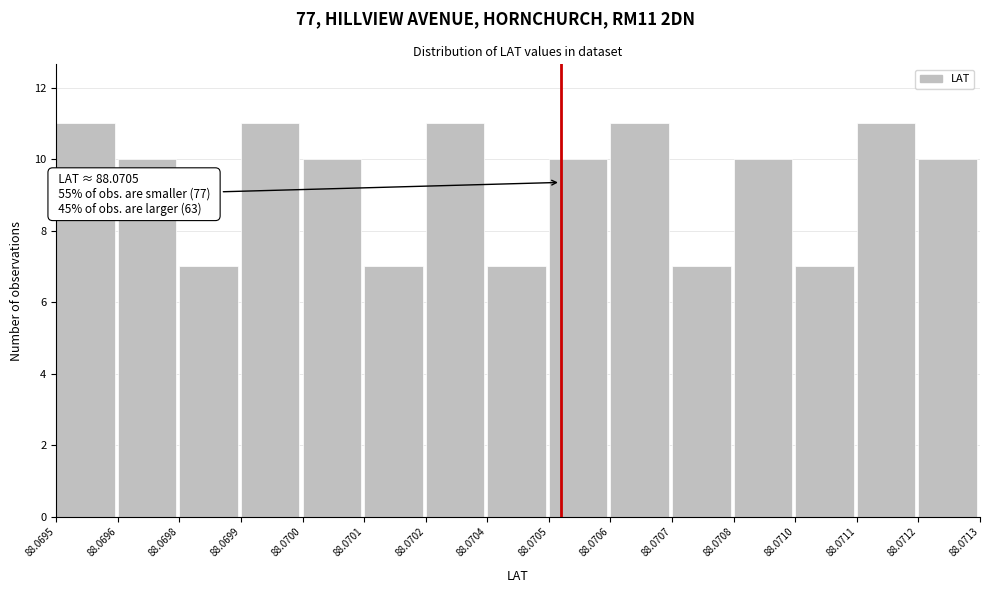

Reading left to right, what are all the values shown in this chart?

11	10	7	11	10	7	11	7	10	11	7	10	7	11	10